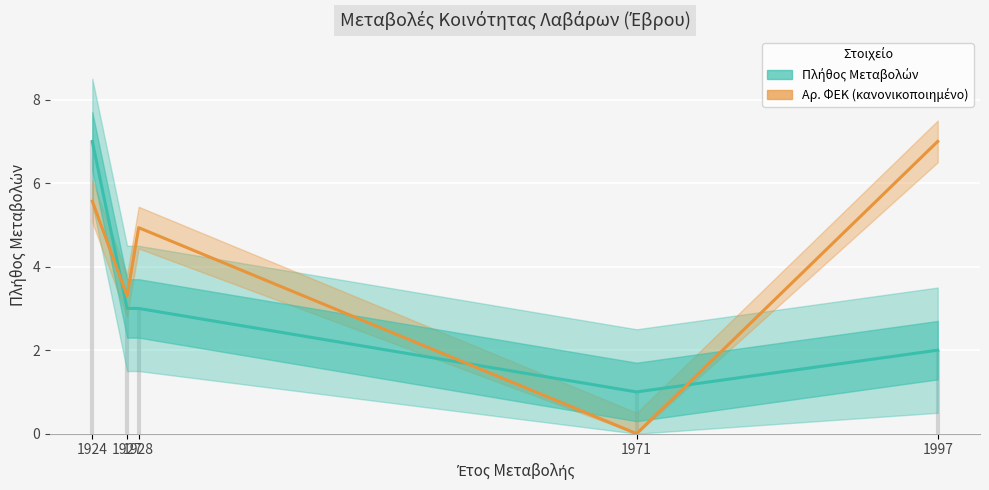

Approximately how many times larger is the value at 1927 compared to 1924?

0.4